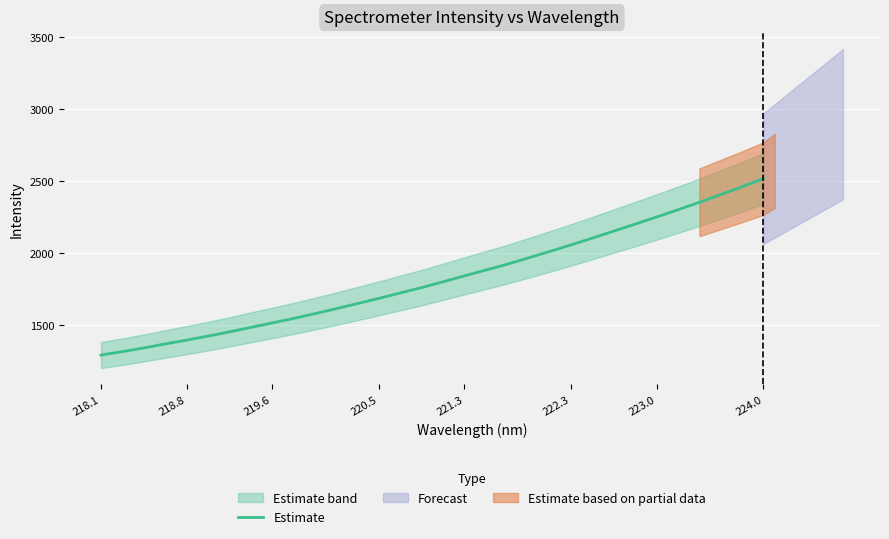

What is the average value?

1824.8